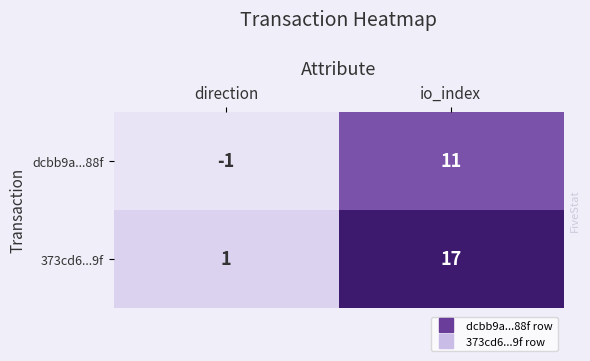

Where is 373cd6...9f nearest to the value 9?

direction